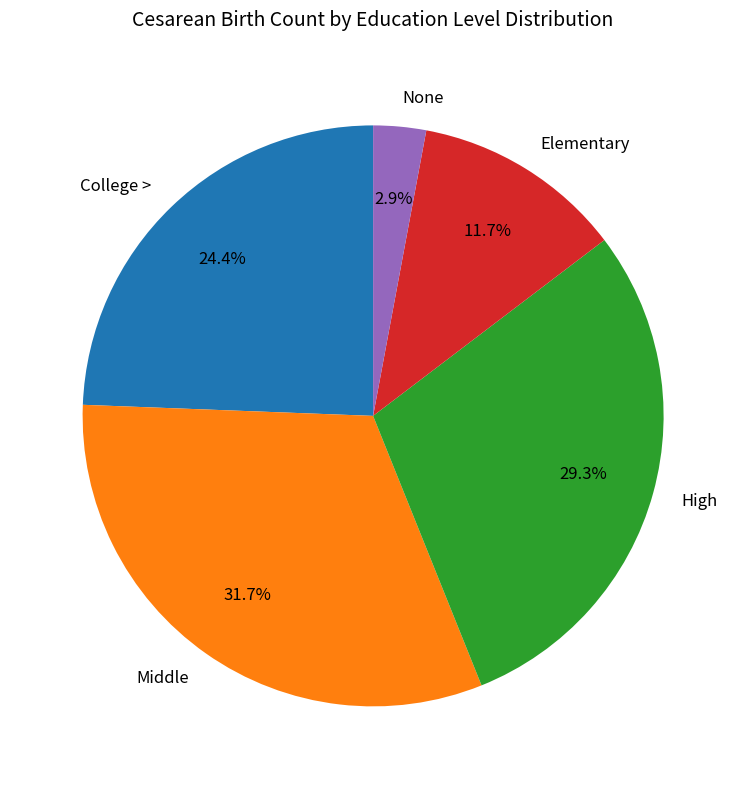

What percentage is the High slice, to the nearest percent?

29%